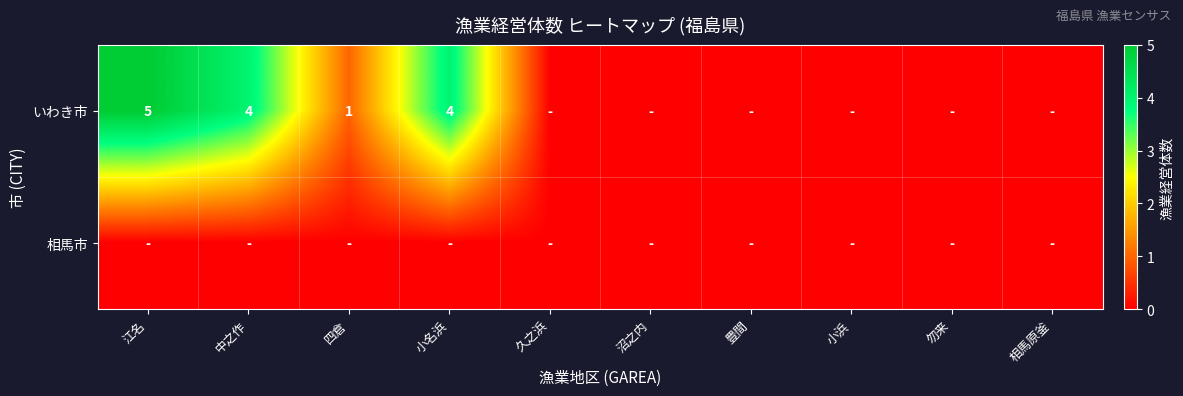

Is it true that いわき市 equals 1 at 四倉?

True